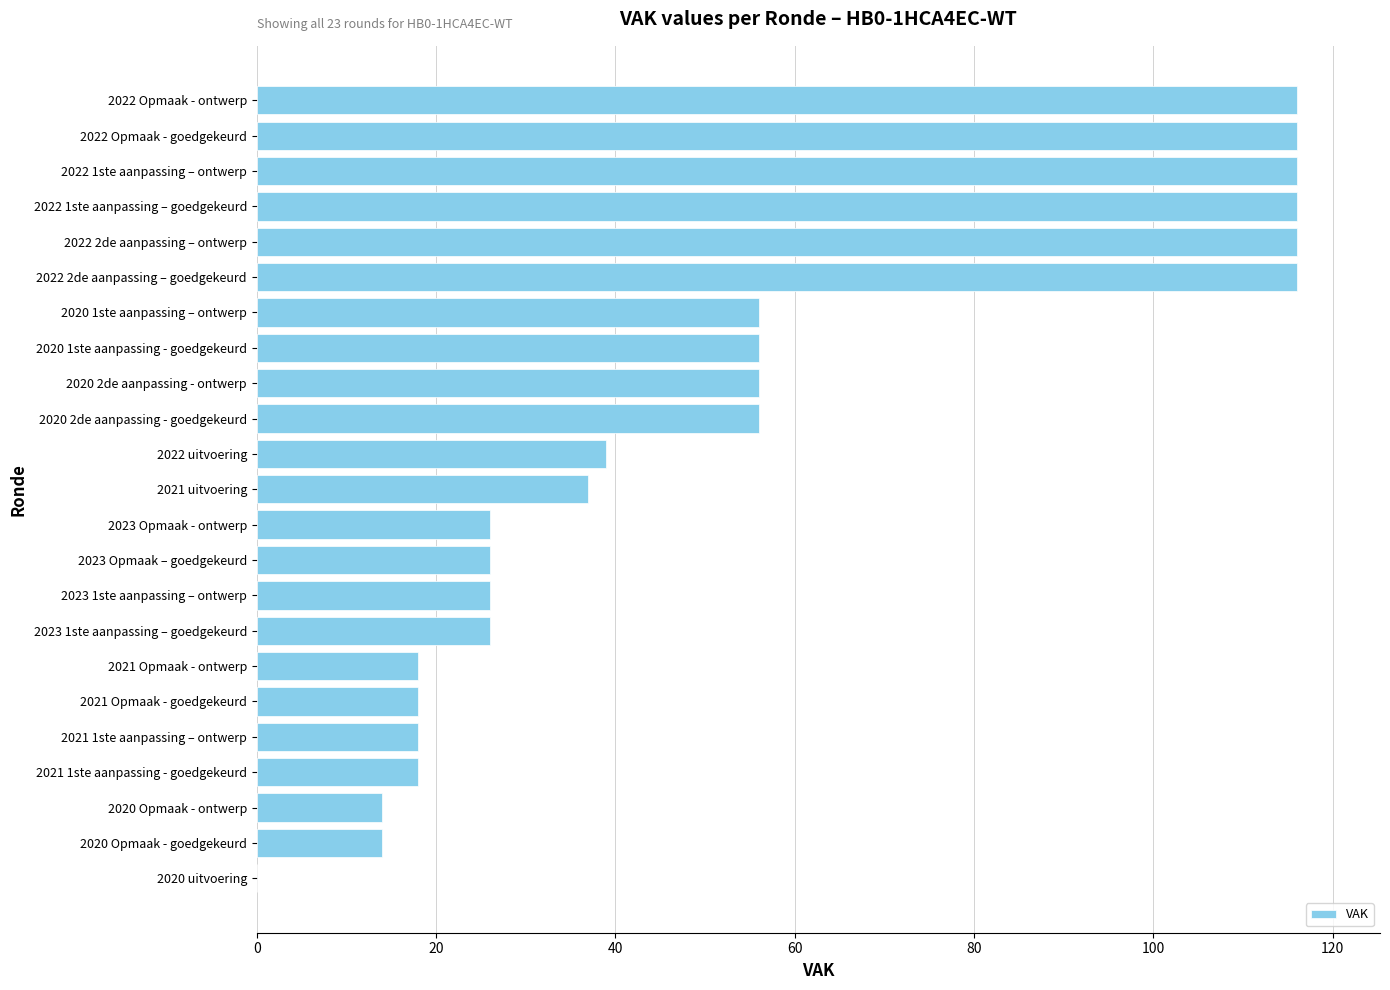

Is it true that the value at 2022 Opmaak - goedgekeurd is 116?

True